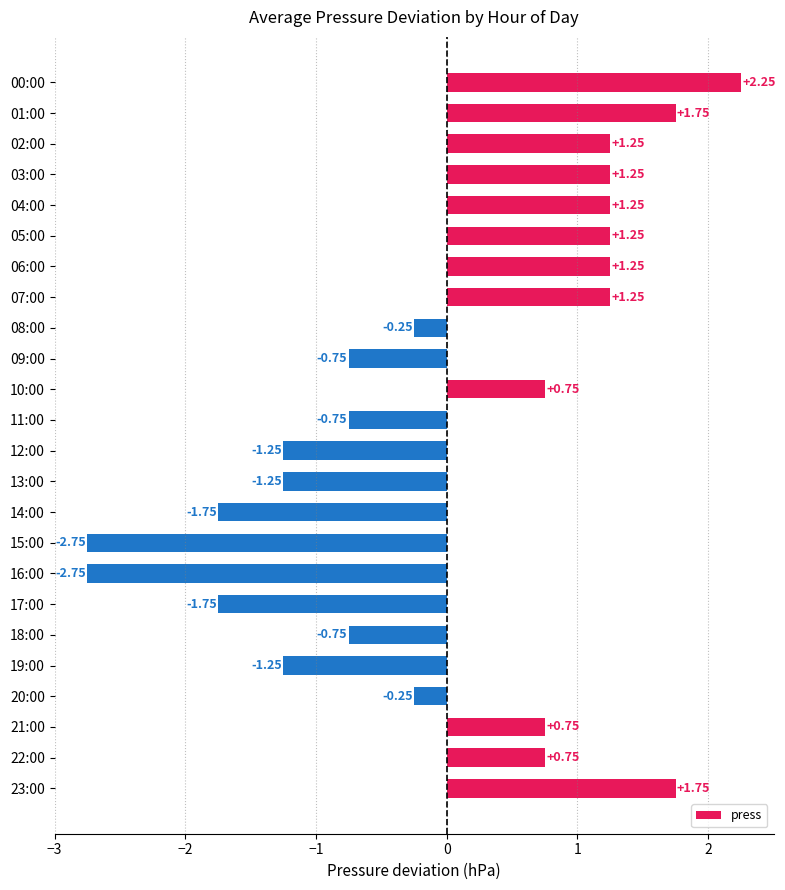

What is the change in value from 00:00 to 09:00?

-3.0